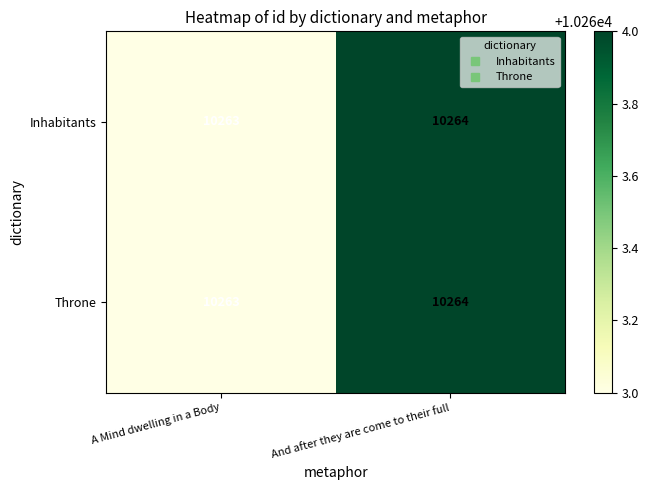

Which category has the lowest value across all series?

A Mind dwelling in a Body